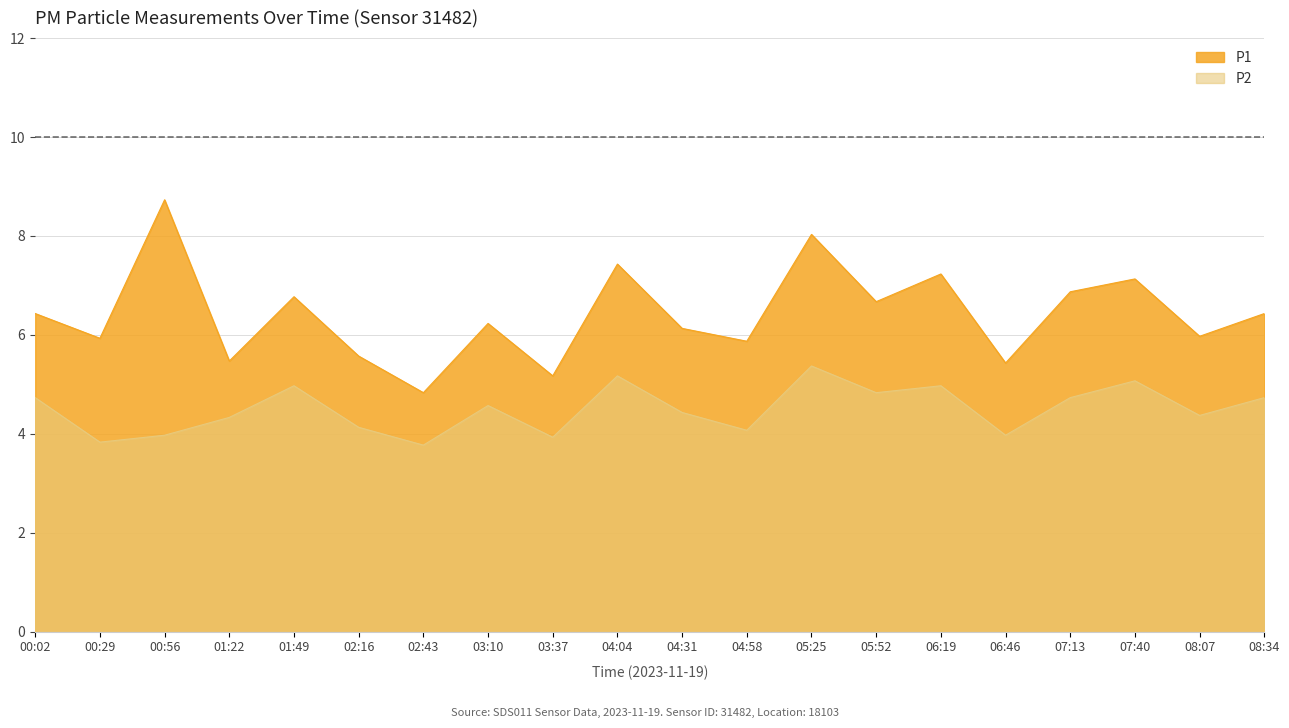

What is the label of the 15th point from the left?

06:19